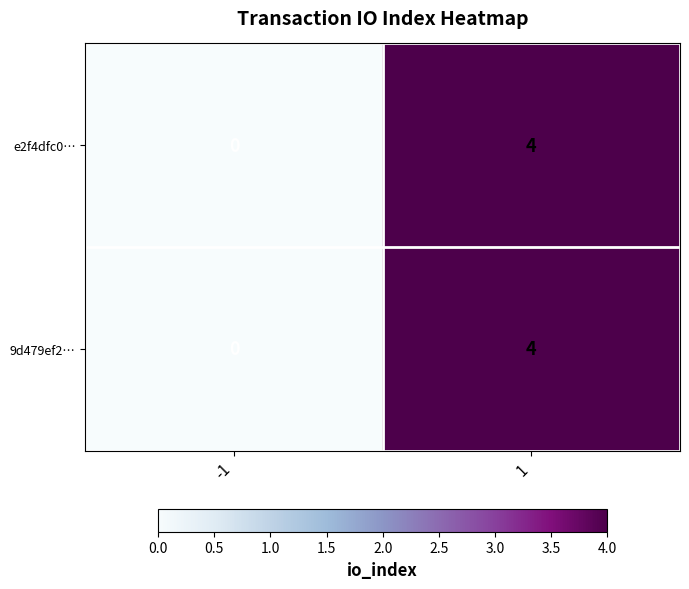

How many categories are shown in the chart?

2